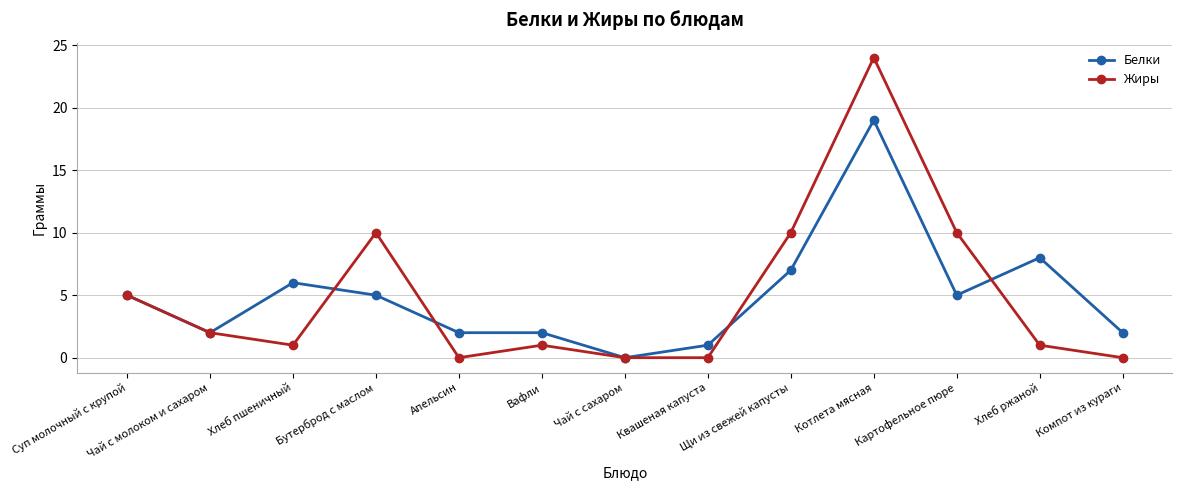

True or false: Жиры and Белки cross at least once.

True